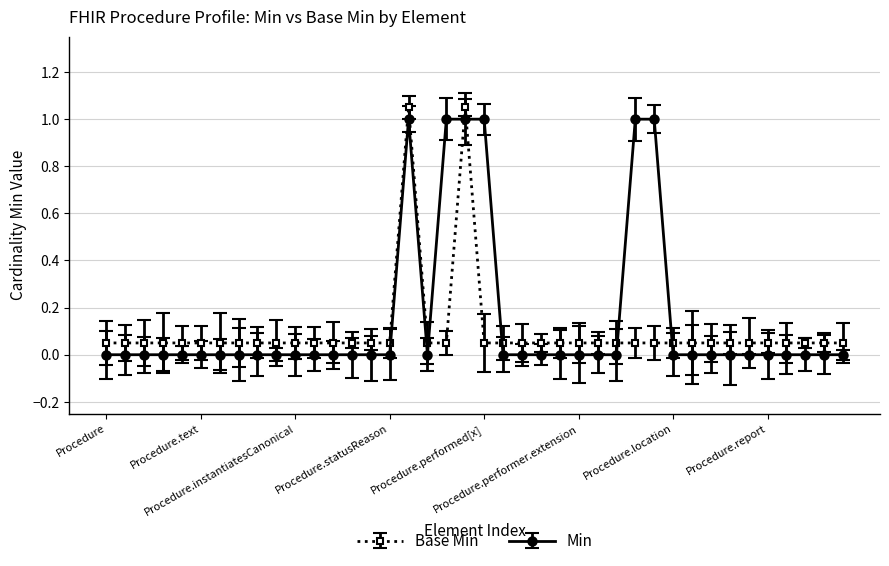

What is the difference between the maximum and minimum values in the Min series?

1.0